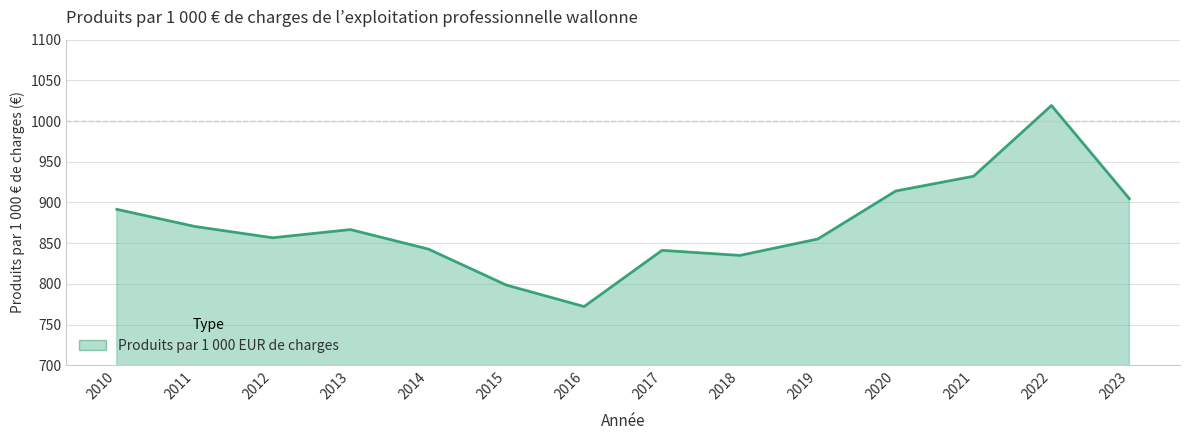

At which category does the data reach its first local peak?

2013